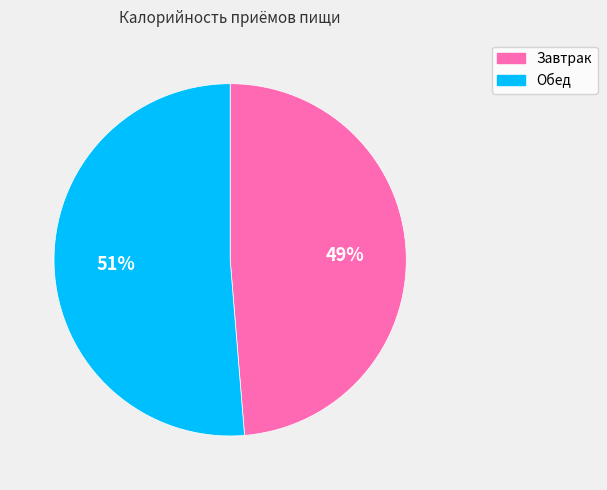

To the nearest percent, what portion does Завтрак represent?

49%